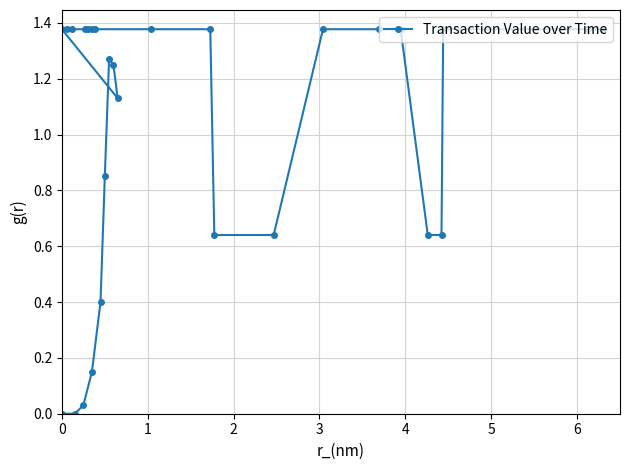

What is the value of the 29th point from the left?

1.4